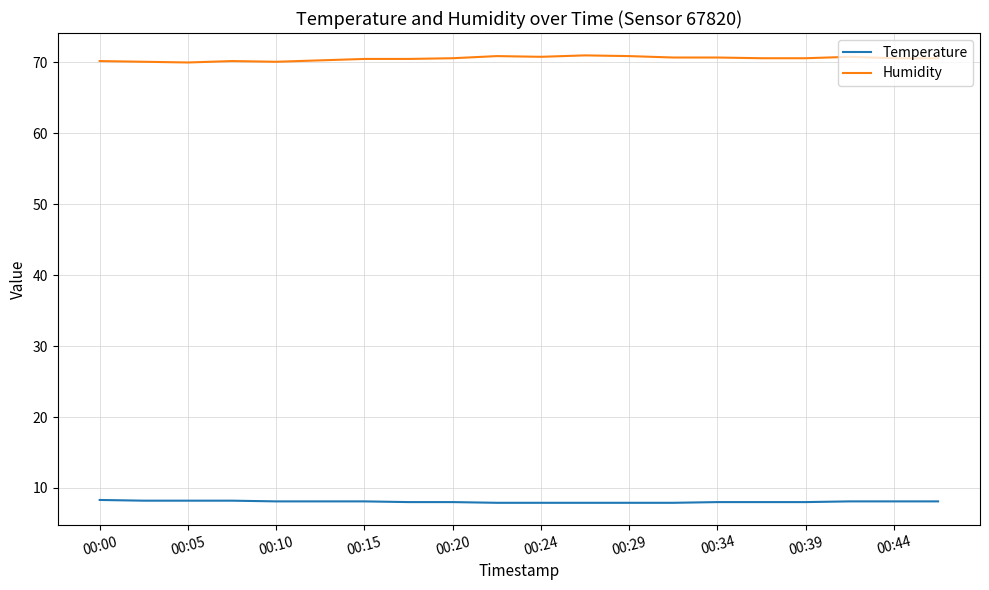

What are all the series names shown in the legend?

Temperature, Humidity